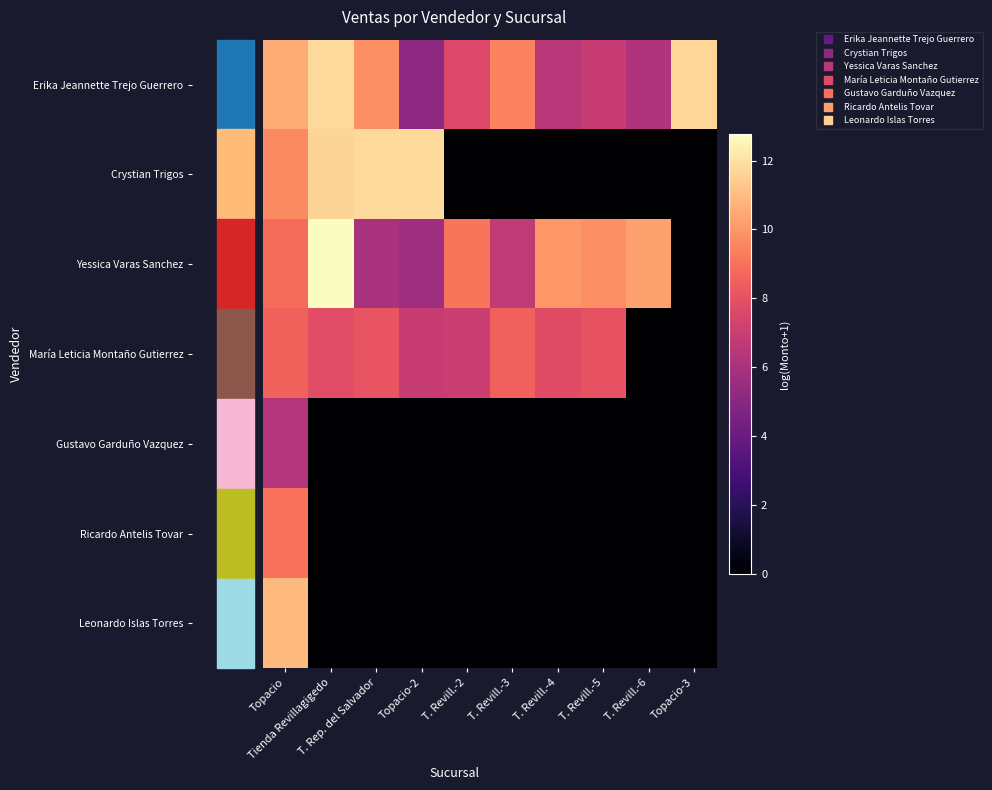

What is the total value across all series at T. Revill.-3?

24.7